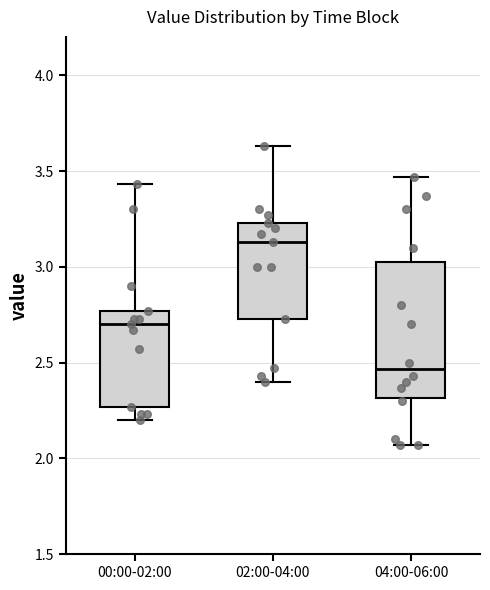

Which box is the tallest, from its lower edge to its upper edge?

04:00-06:00